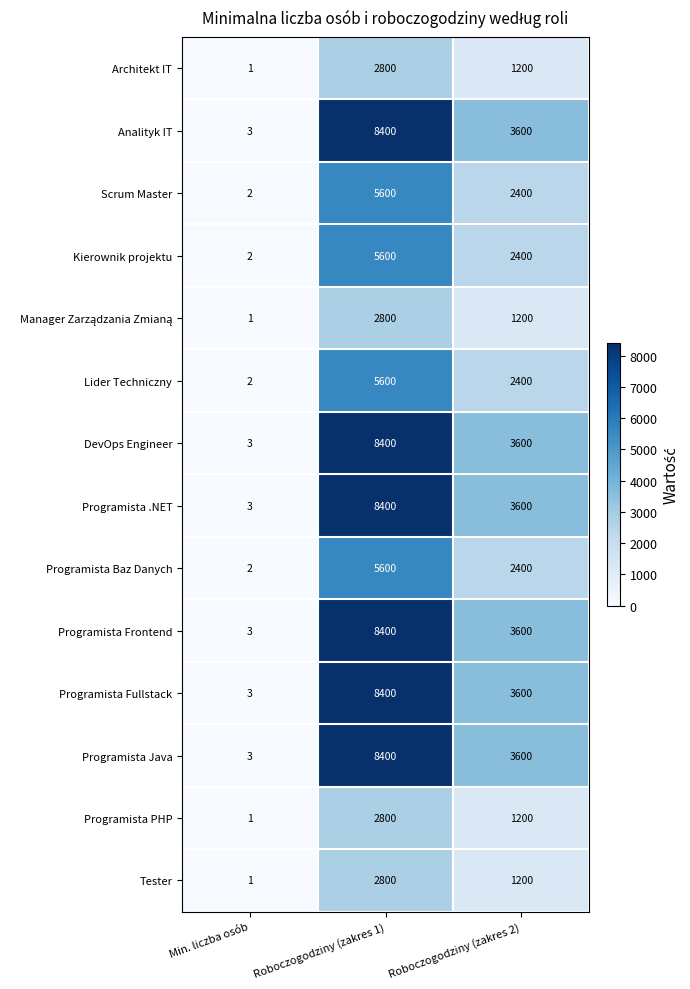

Where is Analityk IT nearest to the value 4201?

Roboczogodziny (zakres 2)